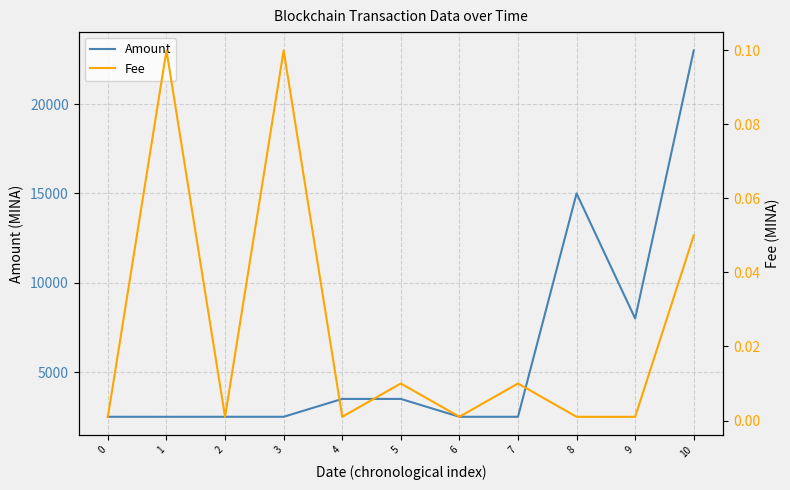

How many interior local peaks does the Amount series have?

3